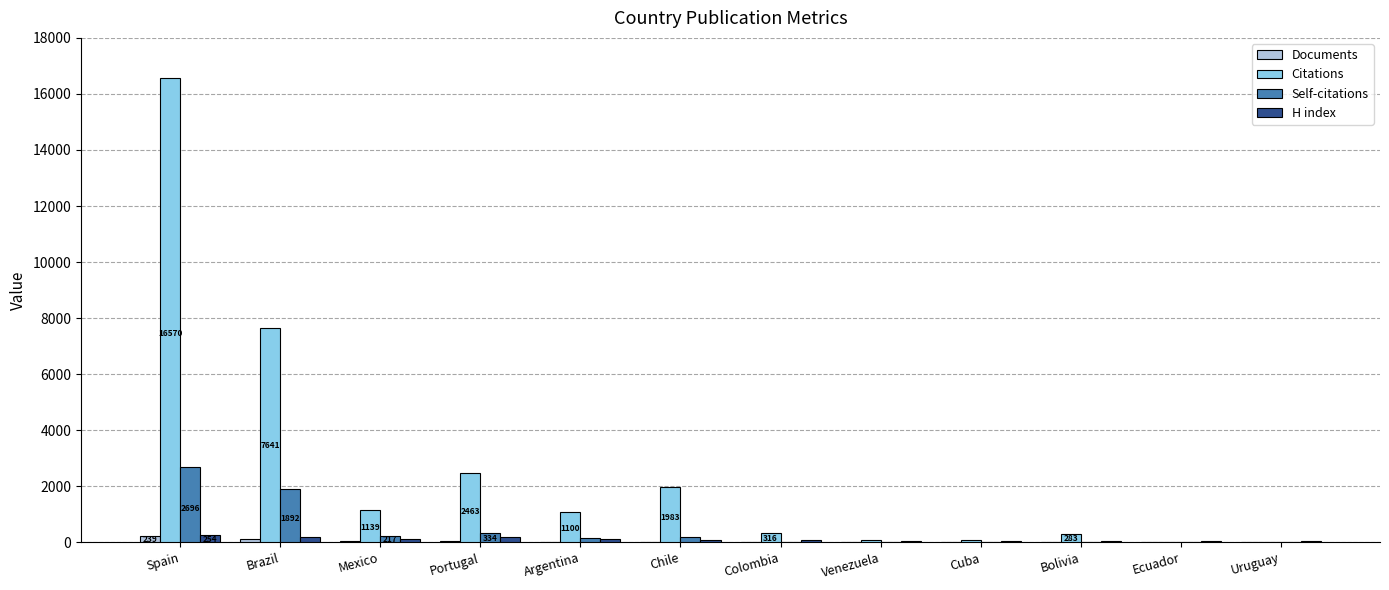

The H index series shows 93 at Colombia. True or false?

True